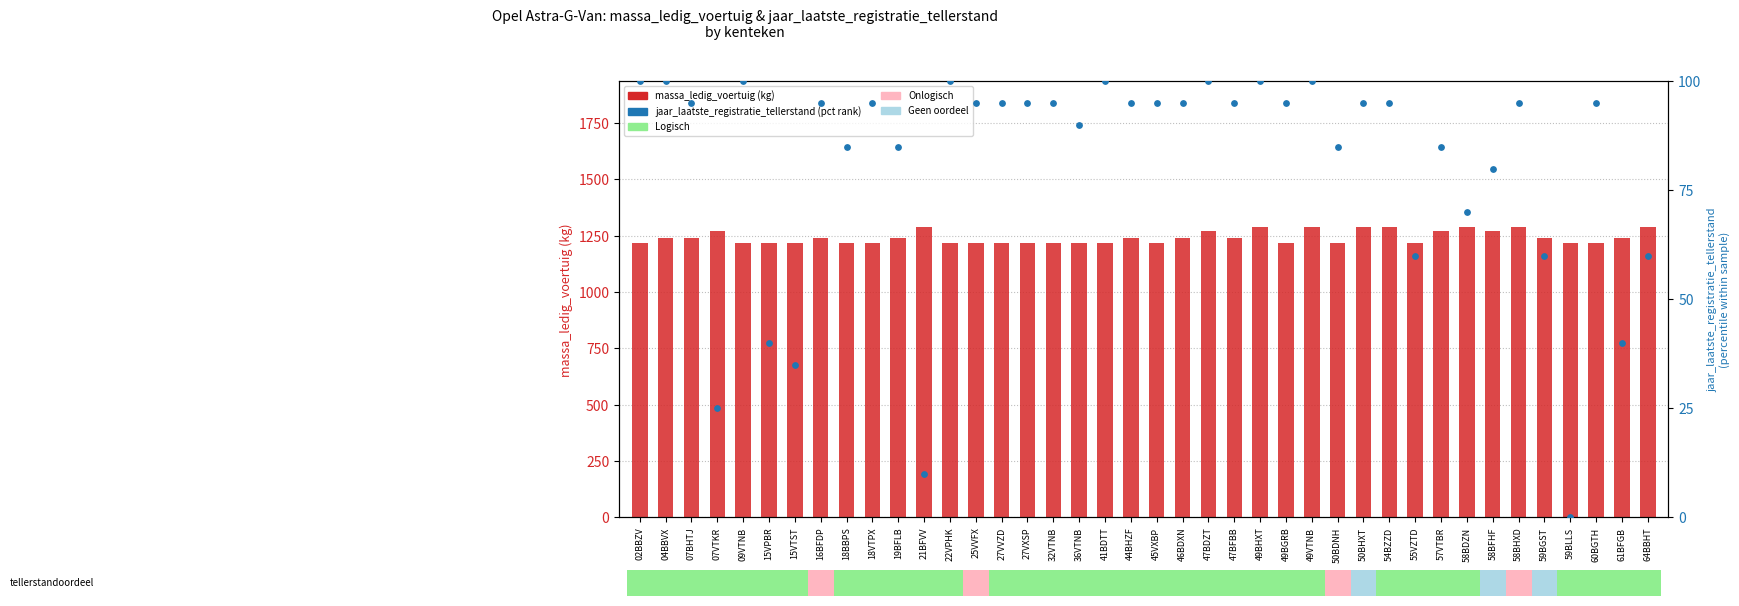

Is the value of jaar_laatste_registratie_tellerstand (pct rank) at 19BFLB greater than the value of massa_ledig_voertuig at 47BFBB?

No